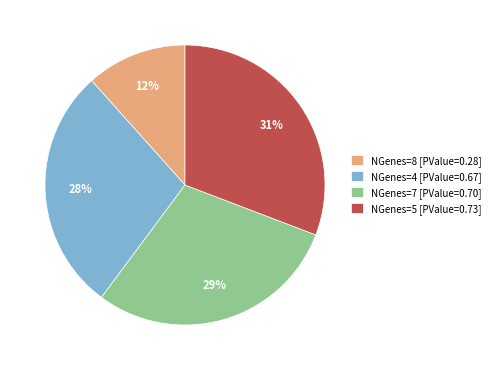

Which slice is the largest?

NGenes=5 [PValue=0.73]